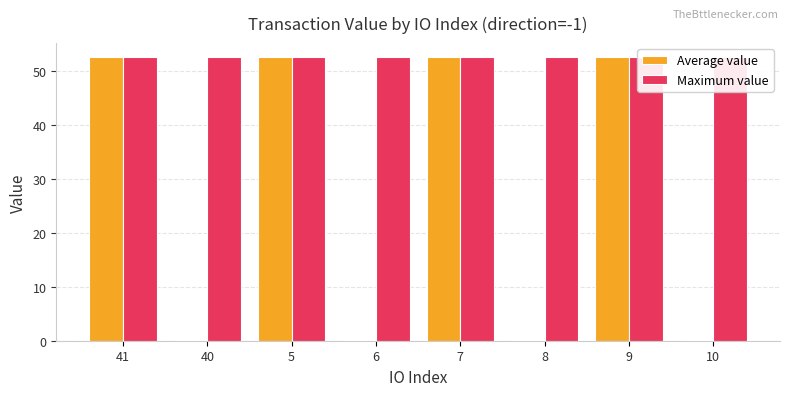

How many groups of bars are there?

8